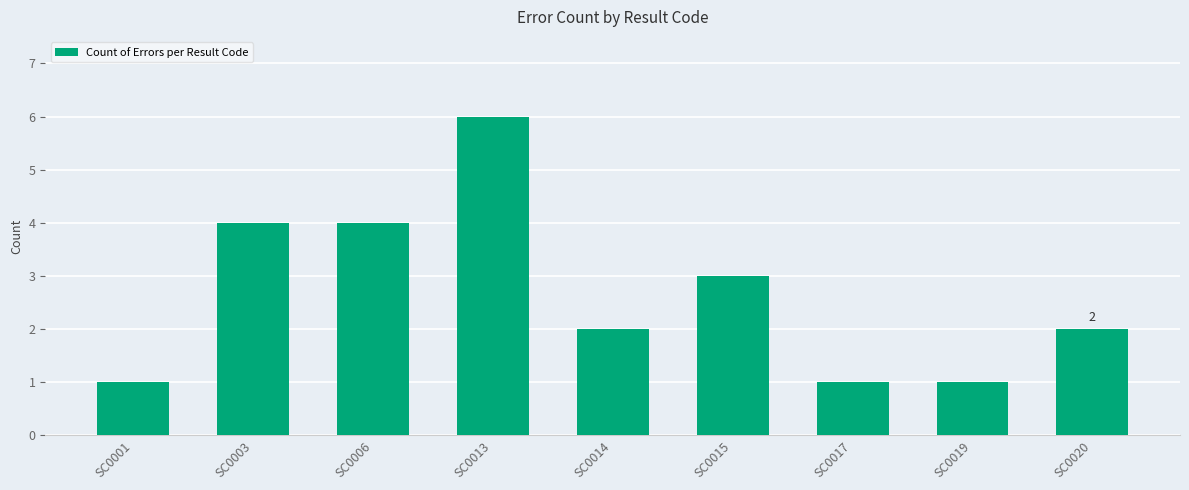

What is the value of the 3rd bar from the left?

4